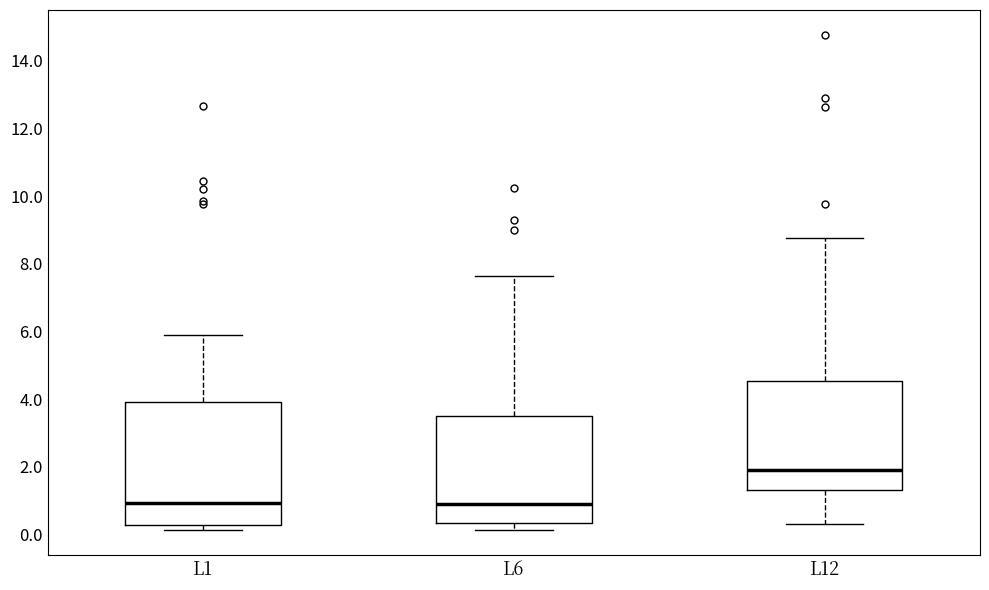

Reading left to right, read every box against the y-axis: the position of its median line, the range the box covers, and the ends of its whiskers. The values are not printed on the chart, so give them approximately, as read against the axis.

L1: median 1.0, box 0.2 to 4.0, whiskers 0.2 (just below the box's lower edge) to 5.8
L6: median 1.0, box 0.4 to 3.4, whiskers 0.2 to 7.6
L12: median 2.0, box 1.4 to 4.6, whiskers 0.4 to 8.8